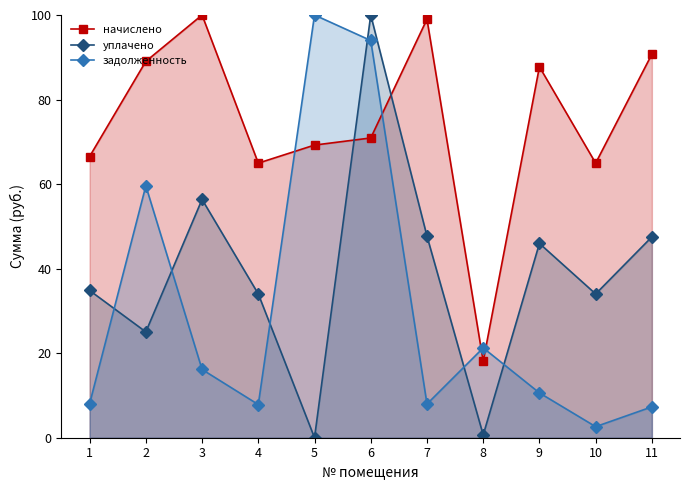

How many data points in задолженность are above 10?

6